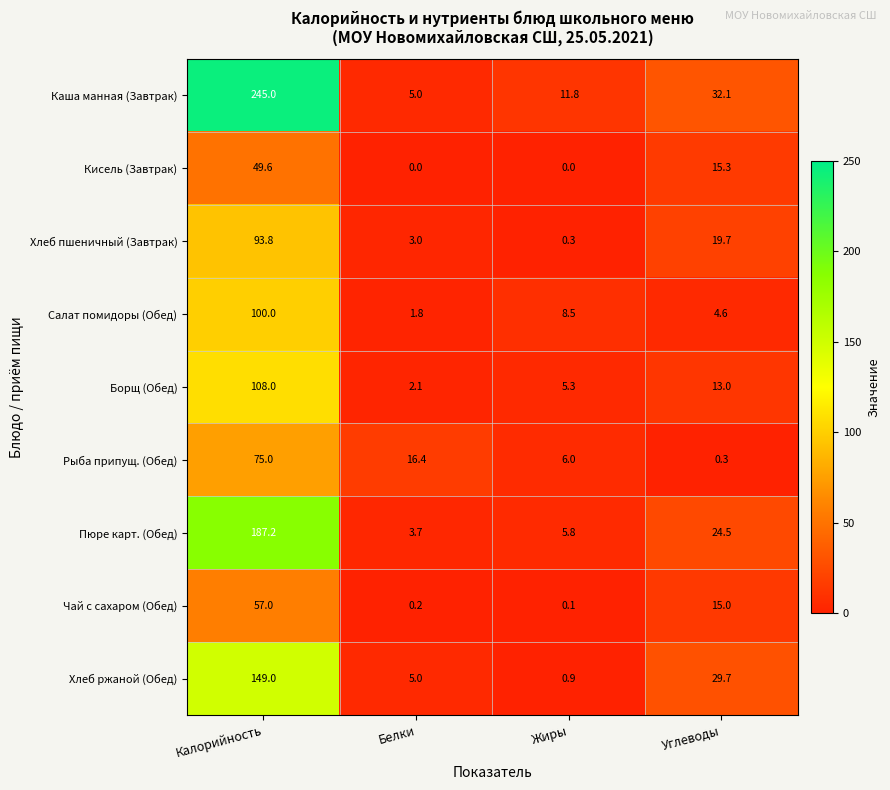

What is the difference between the maximum and second lowest values in the Каша манная (Завтрак) series?

233.2